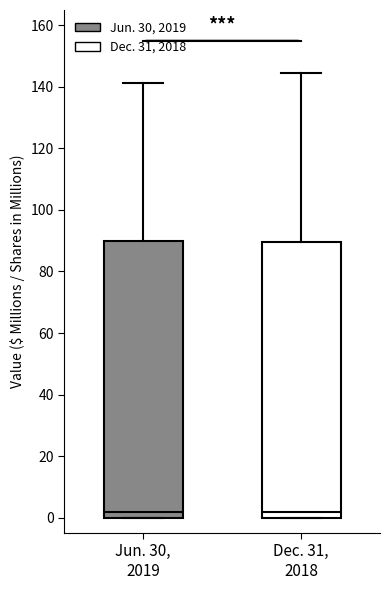

Where does the median line of the box for Dec. 31, 2018 sit on the y-axis? The values are not printed on the chart, so give them approximately, as read against the axis.

2